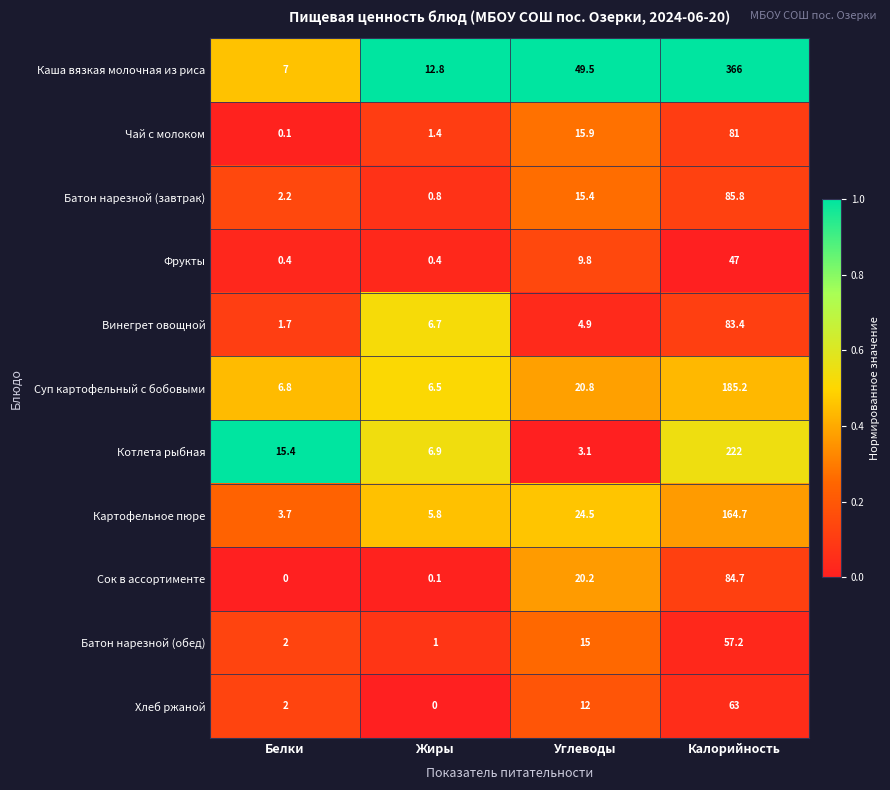

What is the difference between the highest and lowest values at Белки?

15.4